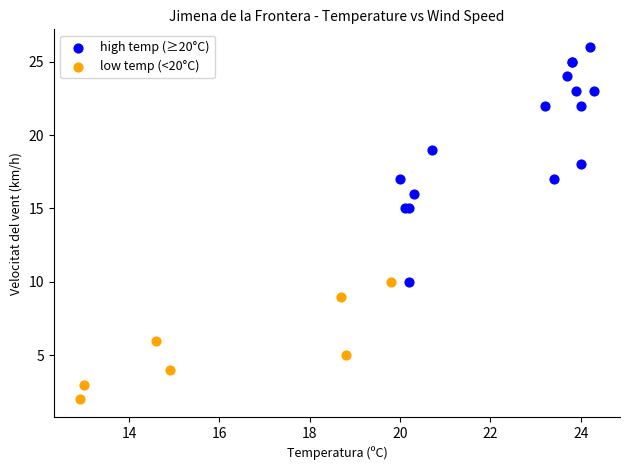

Which series reaches the minimum Y coordinate?

low temp (<20°C)